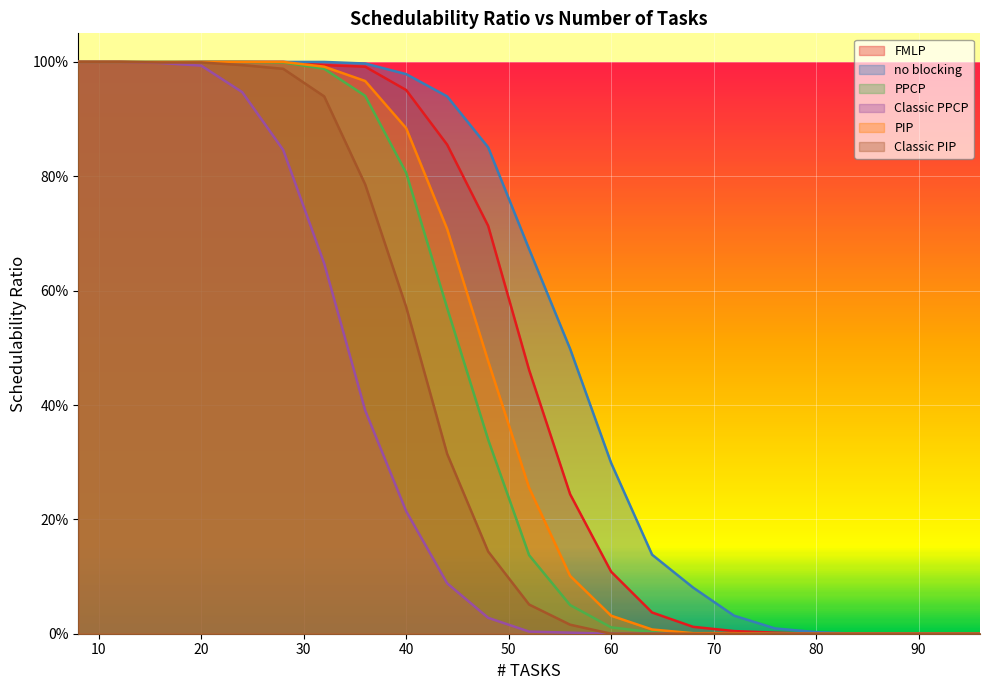

Reading left to right, list all the values displayed in this chart.

FMLP: 8=1.0	12=1.0	16=1.0	20=1.0	24=1.0	28=1.0	32=1.0	36=1.0	40=1.0	44=0.9	48=0.7	52=0.5	56=0.2	60=0.1	64=0.0	68=0.0	72=0.0	76=0.0	80=0.0	84=0.0	88=0.0	92=0.0	96=0.0
no blocking: 8=1.0	12=1.0	16=1.0	20=1.0	24=1.0	28=1.0	32=1.0	36=1.0	40=1.0	44=0.9	48=0.9	52=0.7	56=0.5	60=0.3	64=0.1	68=0.1	72=0.0	76=0.0	80=0.0	84=0.0	88=0.0	92=0.0	96=0.0
PPCP: 8=1.0	12=1.0	16=1.0	20=1.0	24=1.0	28=1.0	32=1.0	36=0.9	40=0.8	44=0.6	48=0.3	52=0.1	56=0.1	60=0.0	64=0.0	68=0.0	72=0.0	76=0.0	80=0.0	84=0.0	88=0.0	92=0.0	96=0.0
Classic PPCP: 8=1.0	12=1.0	16=1.0	20=1.0	24=0.9	28=0.8	32=0.6	36=0.4	40=0.2	44=0.1	48=0.0	52=0.0	56=0.0	60=0.0	64=0.0	68=0.0	72=0.0	76=0.0	80=0.0	84=0.0	88=0.0	92=0.0	96=0.0
PIP: 8=1.0	12=1.0	16=1.0	20=1.0	24=1.0	28=1.0	32=1.0	36=1.0	40=0.9	44=0.7	48=0.5	52=0.3	56=0.1	60=0.0	64=0.0	68=0.0	72=0.0	76=0.0	80=0.0	84=0.0	88=0.0	92=0.0	96=0.0
Classic PIP: 8=1.0	12=1.0	16=1.0	20=1.0	24=1.0	28=1.0	32=0.9	36=0.8	40=0.6	44=0.3	48=0.1	52=0.1	56=0.0	60=0.0	64=0.0	68=0.0	72=0.0	76=0.0	80=0.0	84=0.0	88=0.0	92=0.0	96=0.0